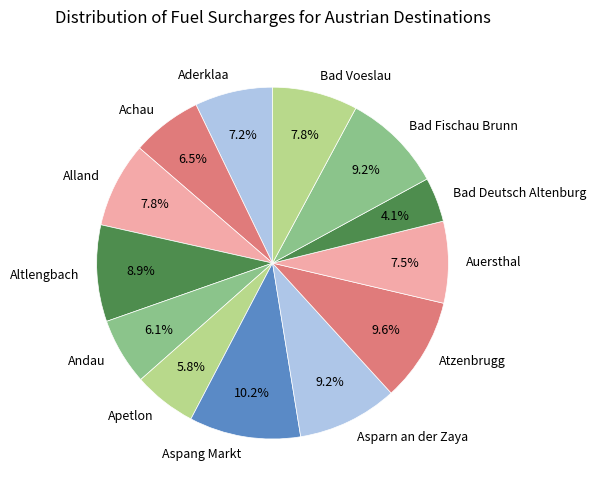

To the nearest percent, what is the average slice percentage?

8%